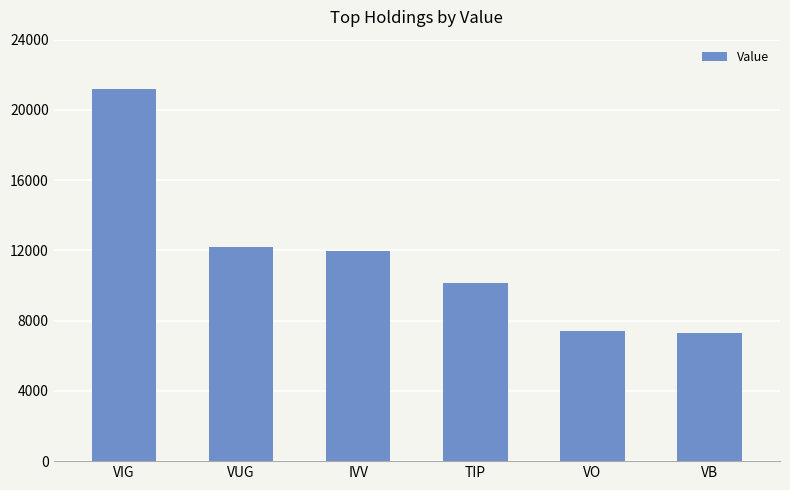

What is the value of the 6th bar from the left?

7284